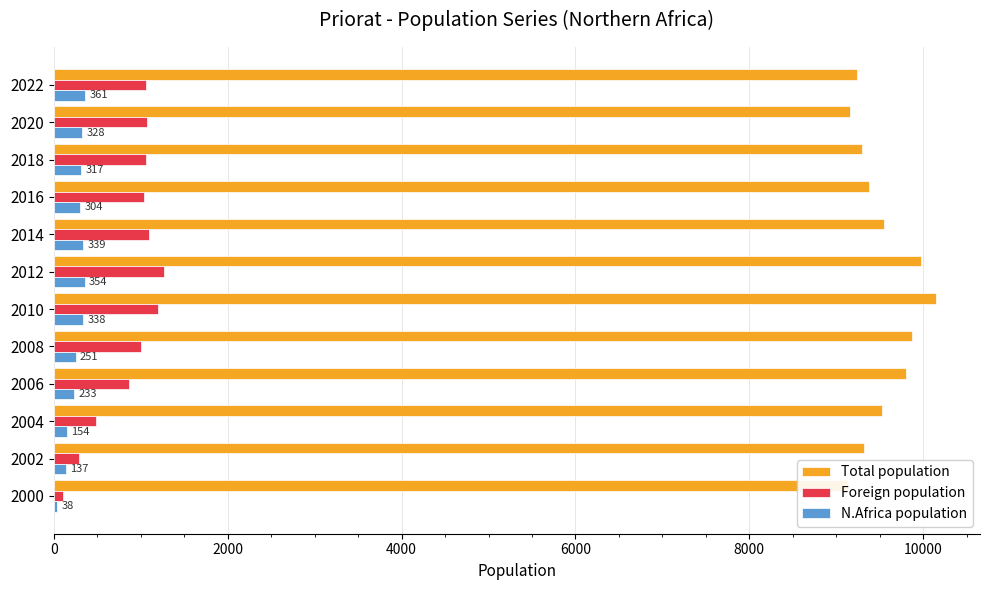

What is the total value across all series at 2018?

10670